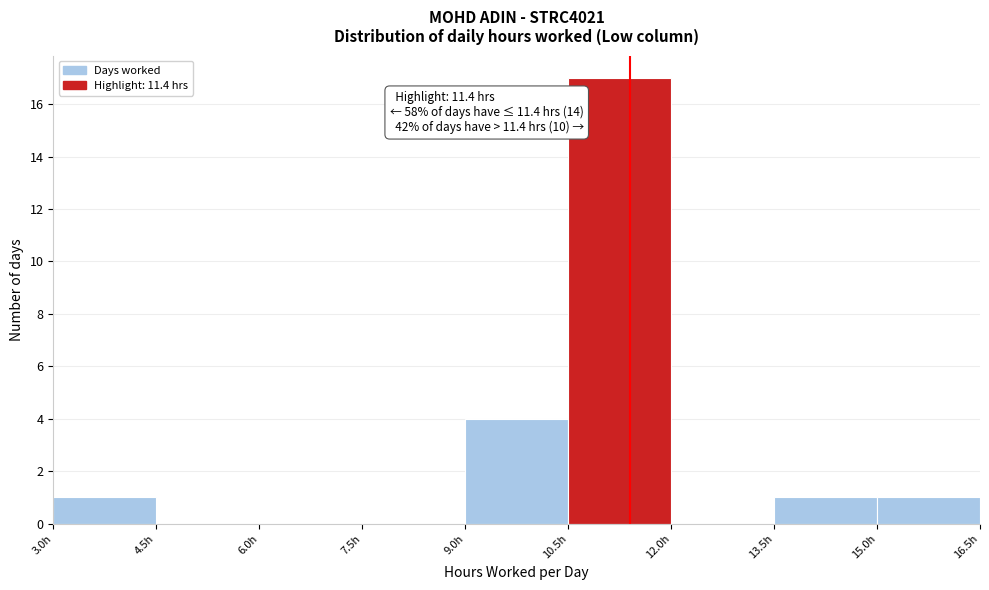

Over which range of the x-axis is the bar tallest?

10.5 to 12.0